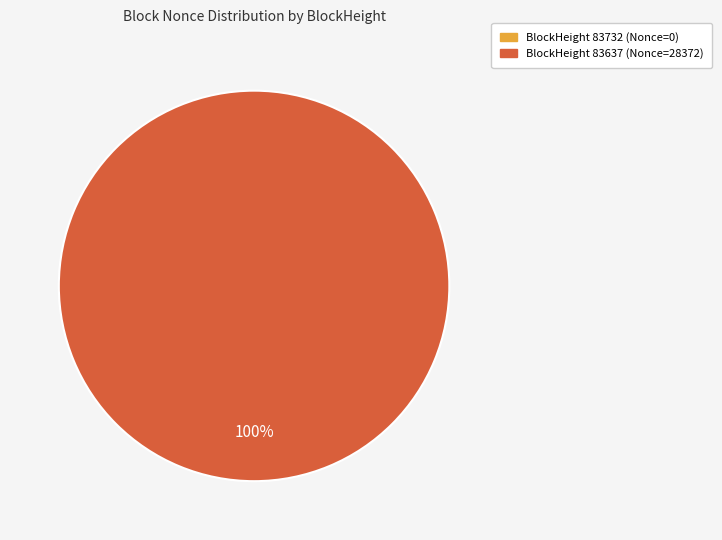

How many segments does this pie chart have?

2